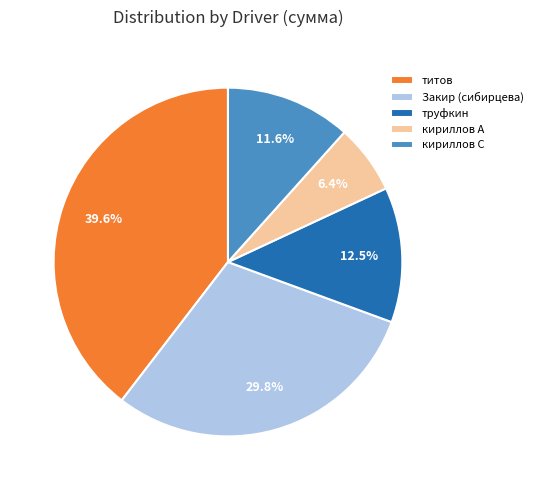

Count the number of slices in the pie.

5